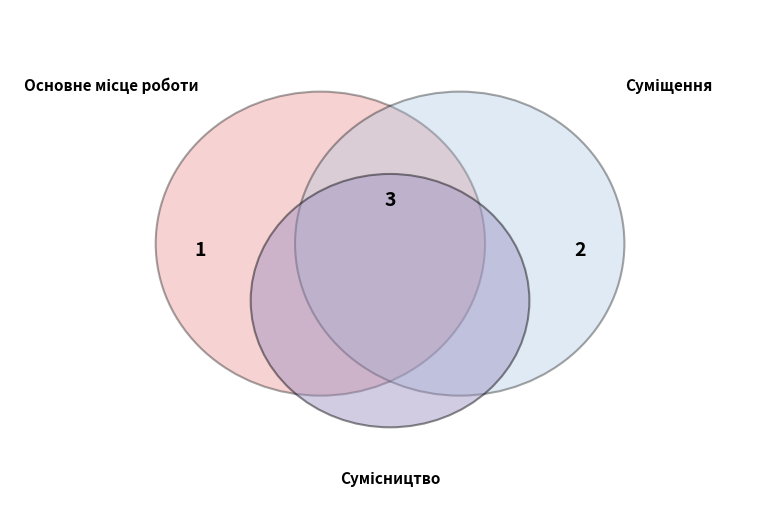

To the nearest percent, what is the average slice percentage?

33%